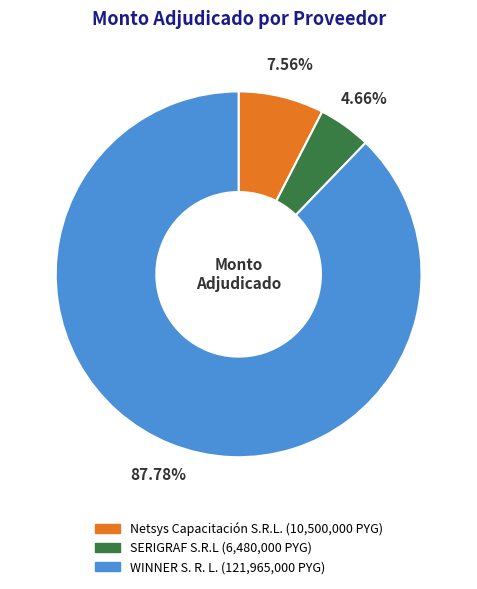

Is it true that WINNER S. R. L. is 80% of the pie?

False